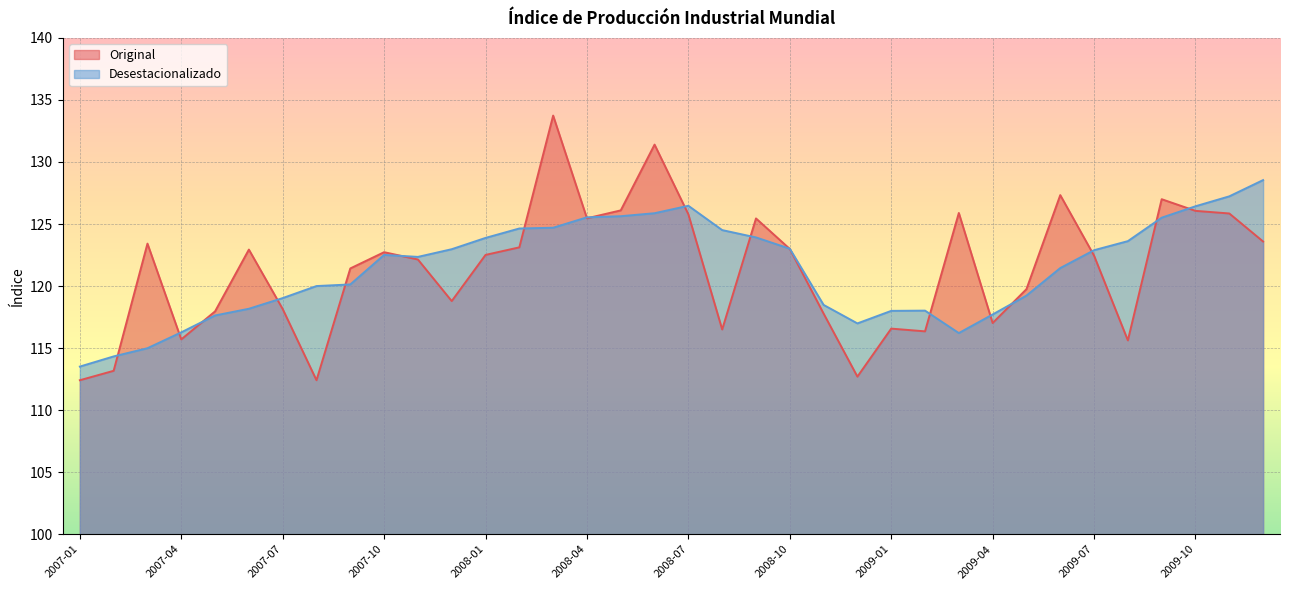

What is the sum of all Original values?

4368.2